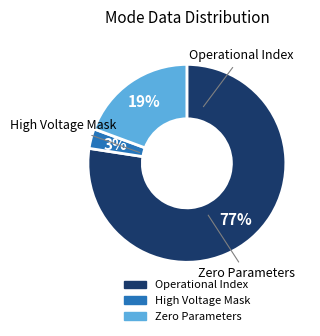

Which slice represents more than half of the pie?

Operational Index